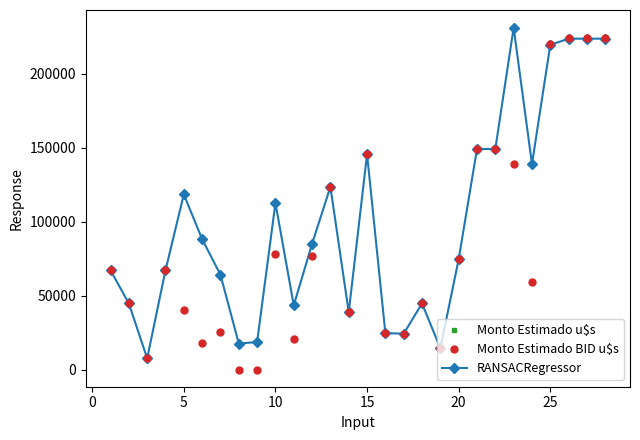

True or false: Monto Estimado u$s has more than 1 interior local peaks.

True